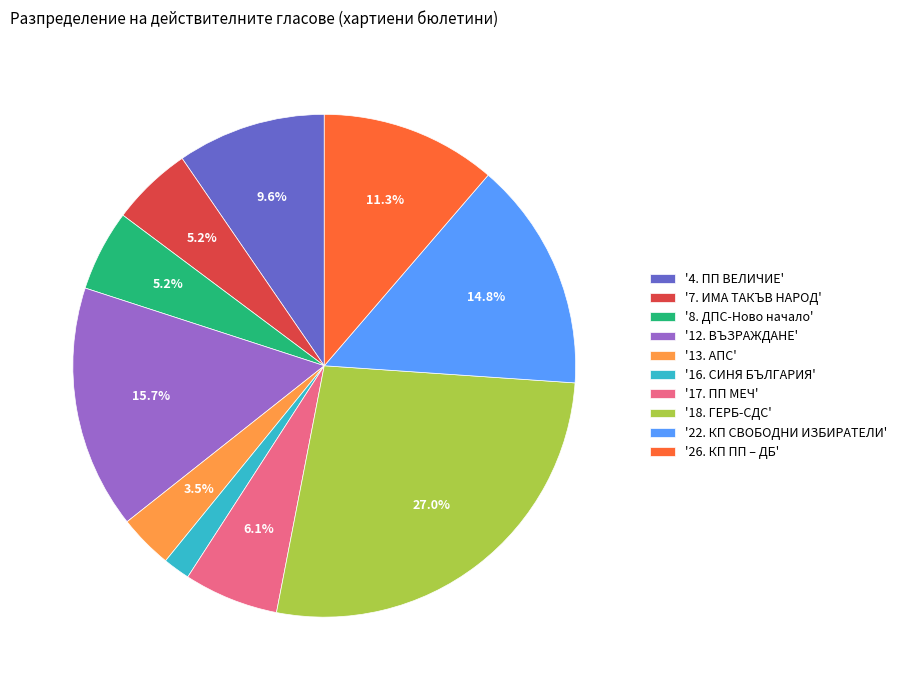

Count the number of slices in the pie.

10